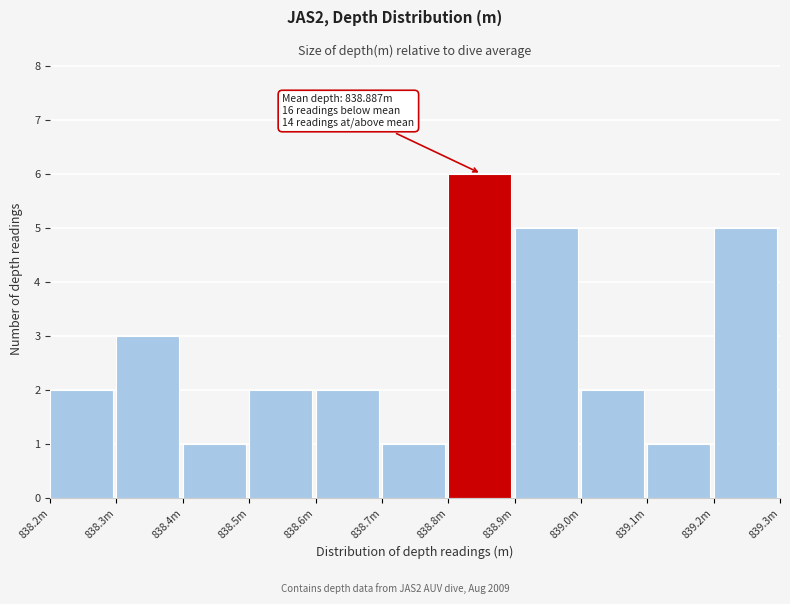

Reading left to right, transcribe all the data shown in this chart.

2	3	1	2	2	1	6	5	2	1	5